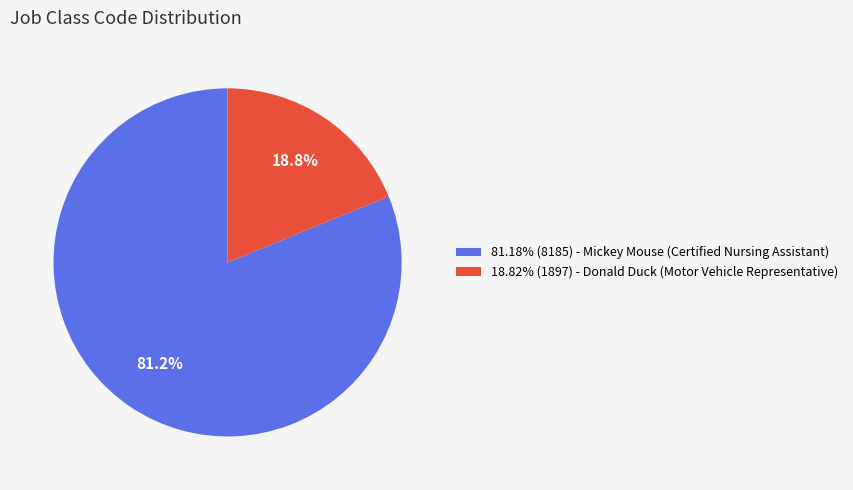

Does 81.18% (8185) - Mickey Mouse (Certified Nursing Assistant) account for over 50% of the chart?

Yes